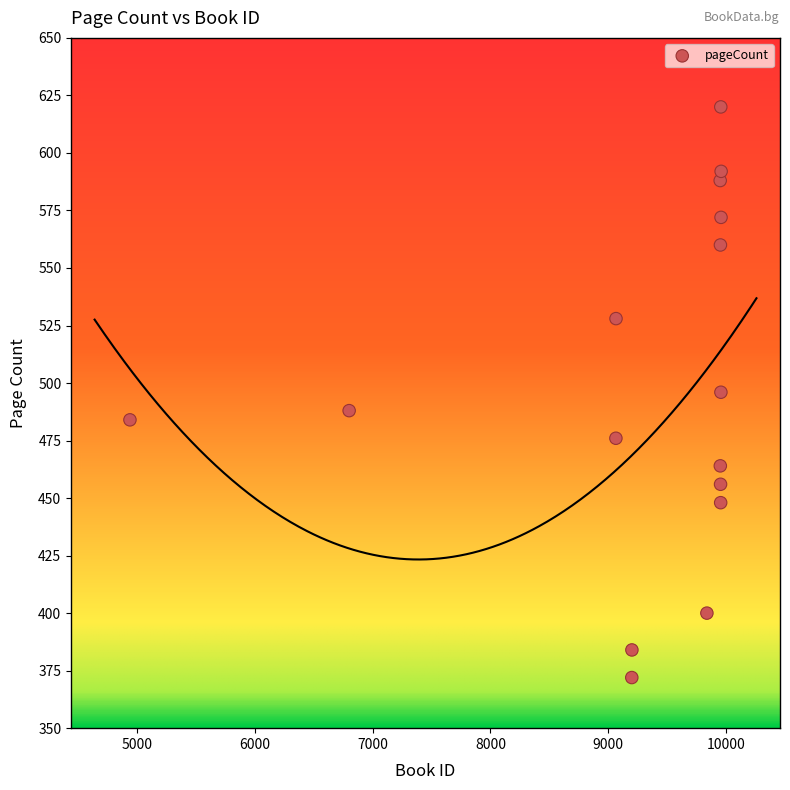

What is the range of Y values (max minus min)?

248